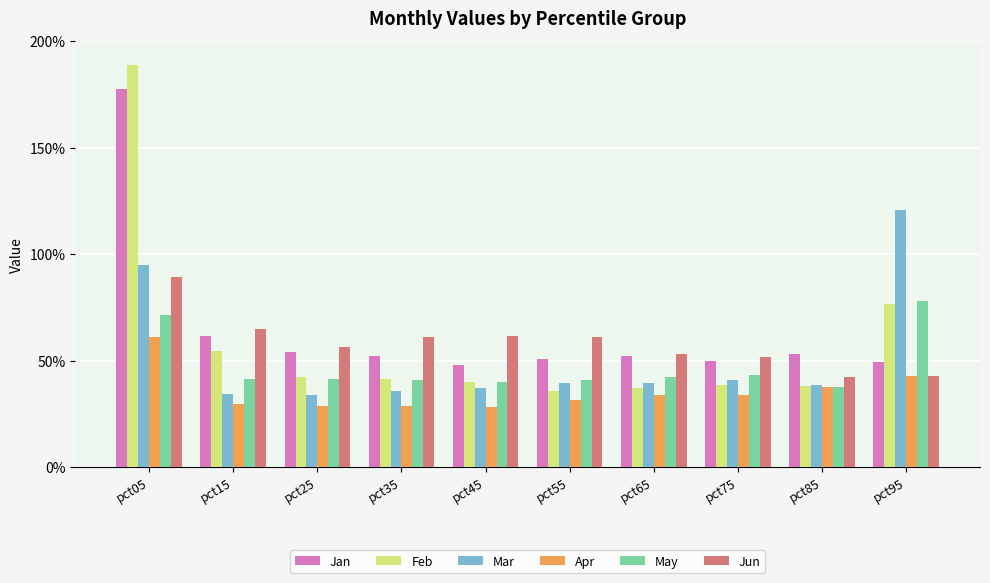

What is the difference between the Mar values at pct15 and pct95?

0.9